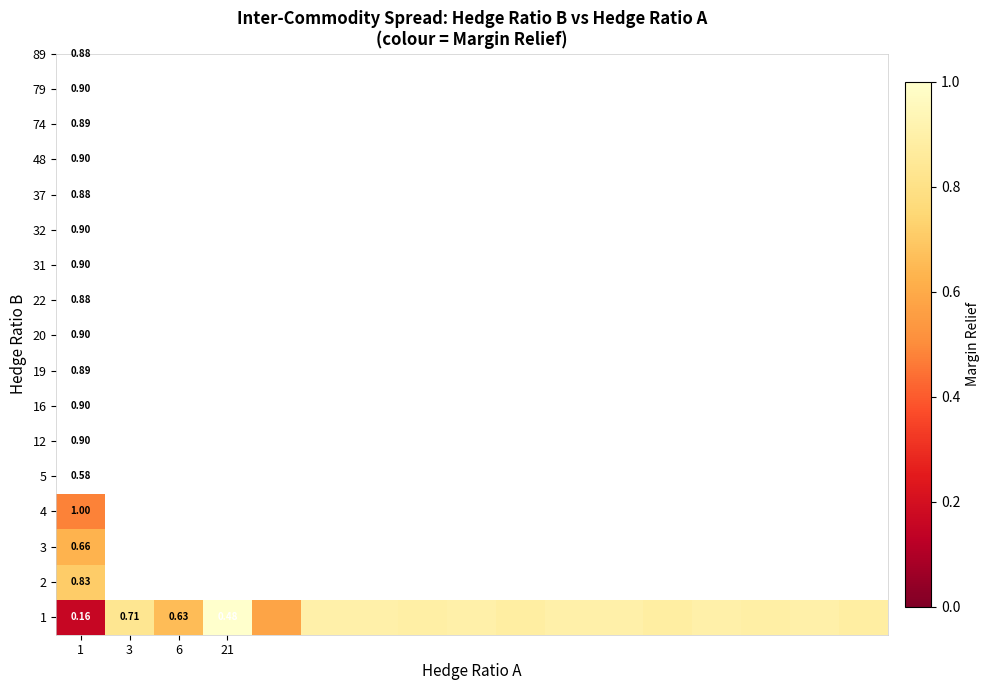

What is the lowest value of the 1 series?

0.2